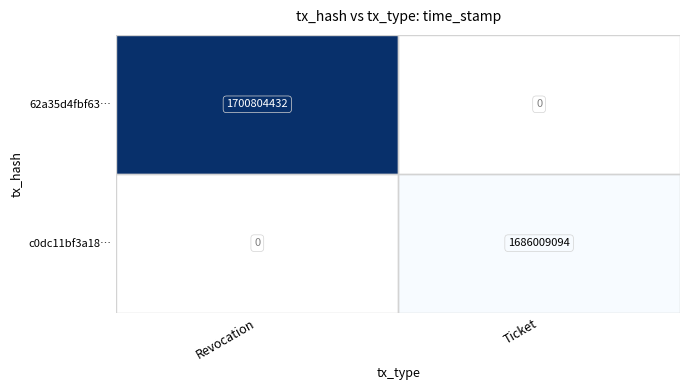

The c0dc11bf3a18… series shows 1686009094 at Ticket. True or false?

True